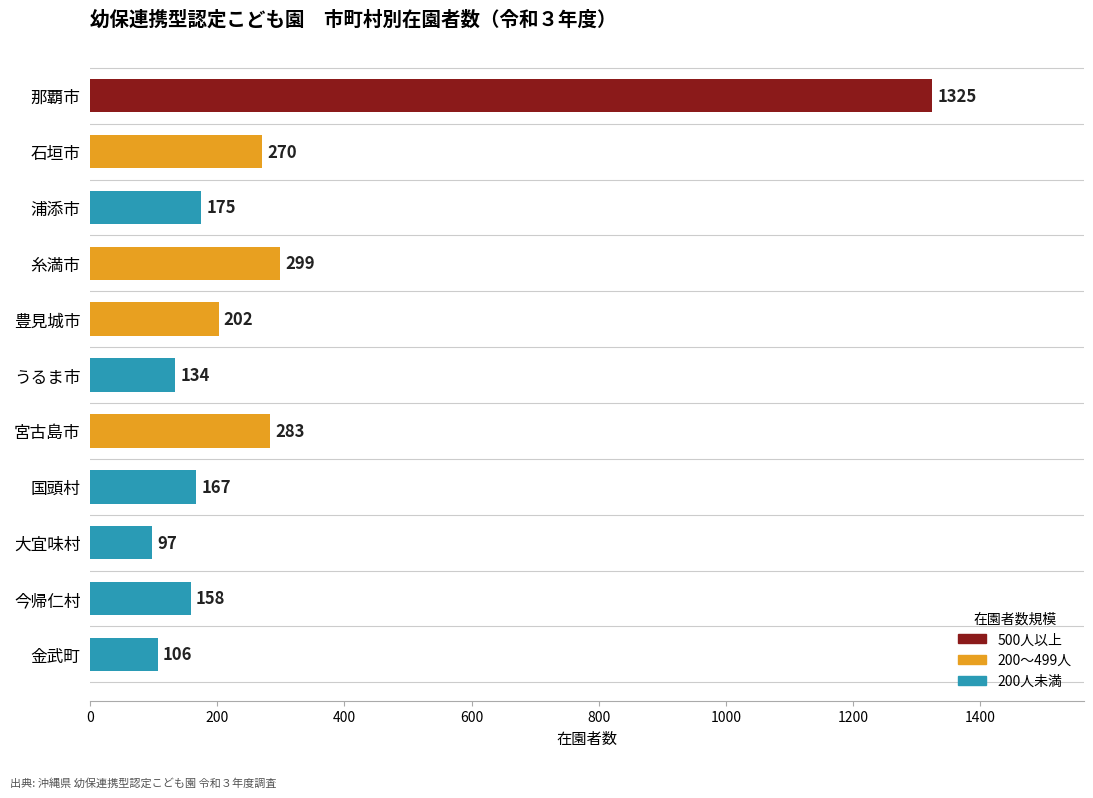

Where is the data nearest to the value 711?

糸満市